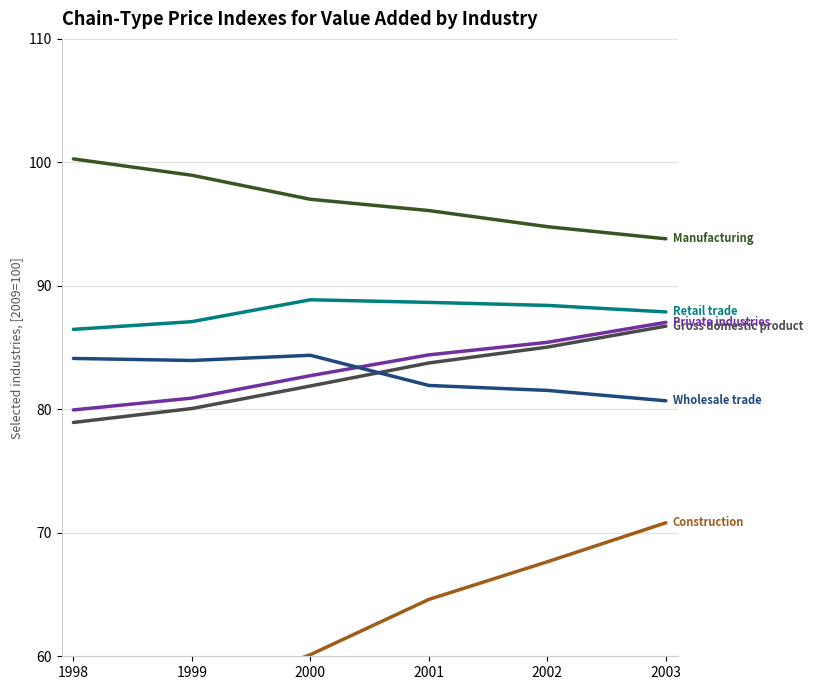

Which series has the widest spread of values?

Construction